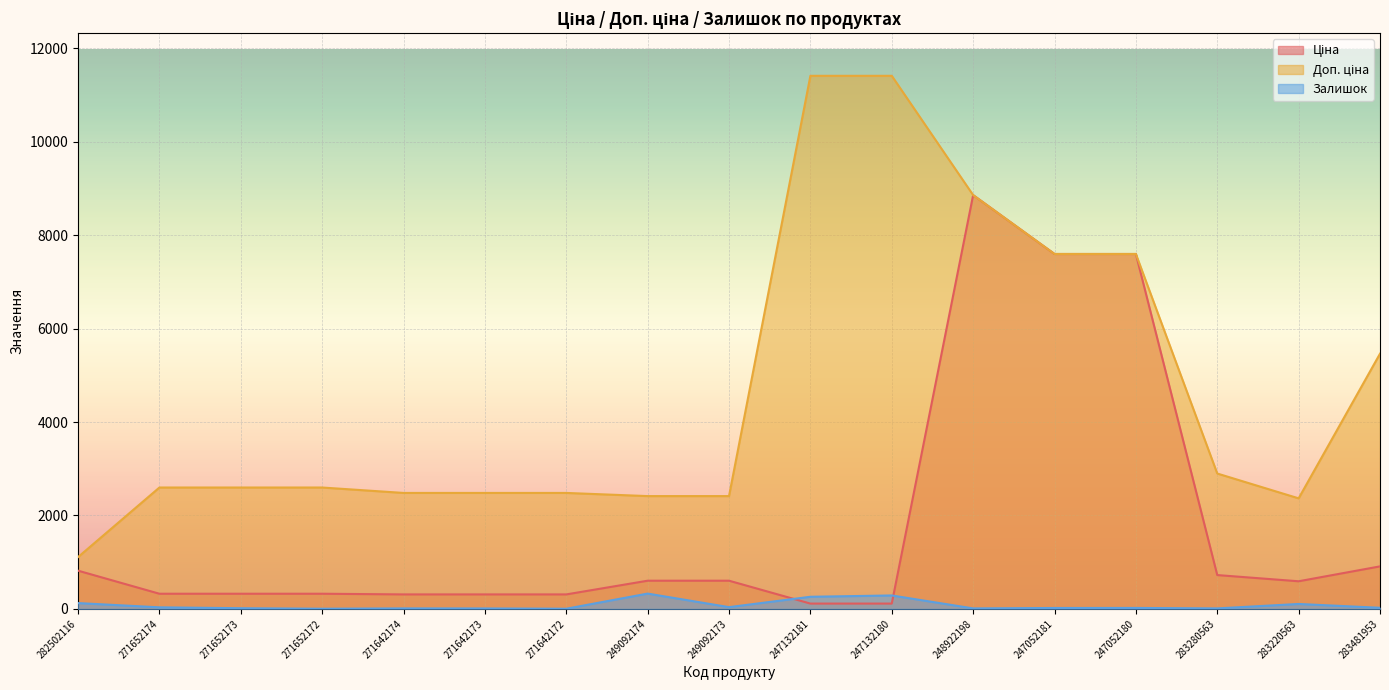

What value does the Доп. ціна series have at 247132180?

11410.0